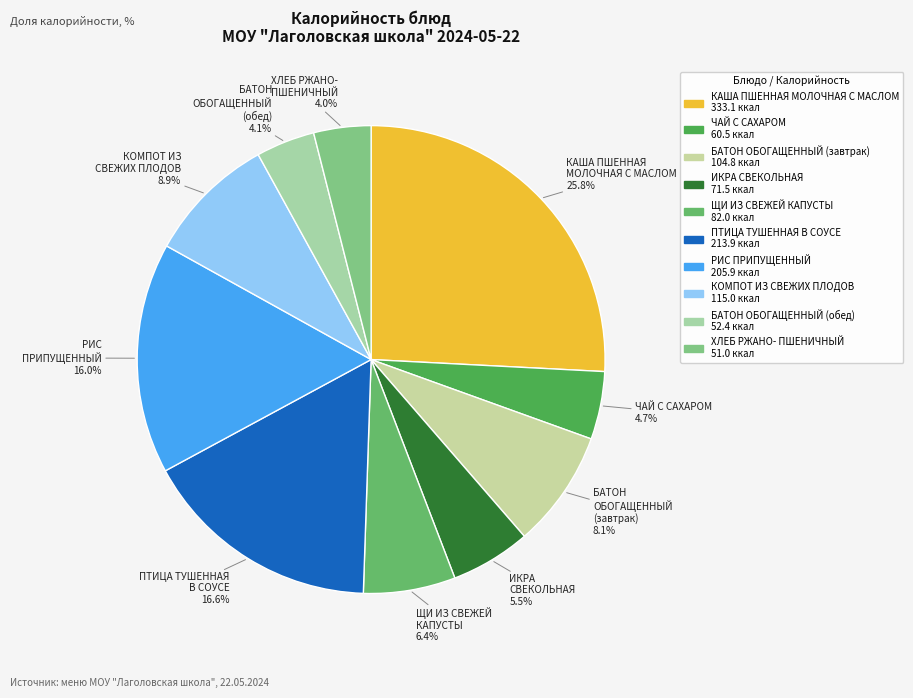

Does БАТОН ОБОГАЩЕННЫЙ (завтрак) account for over 50% of the chart?

No